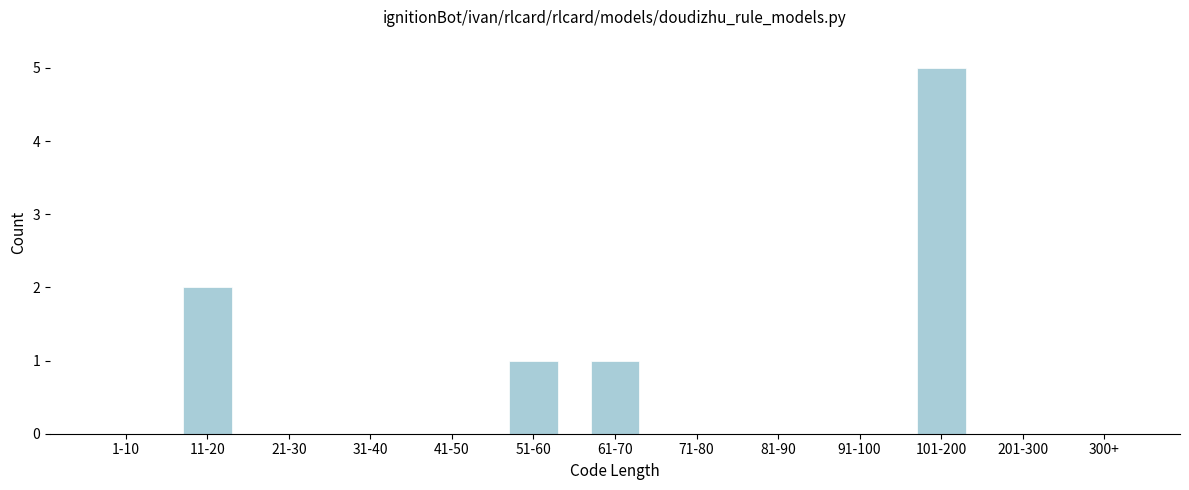

Reading right to left, list all the values displayed in this chart.

300+=0	201-300=0	101-200=5	91-100=0	81-90=0	71-80=0	61-70=1	51-60=1	41-50=0	31-40=0	21-30=0	11-20=2	1-10=0